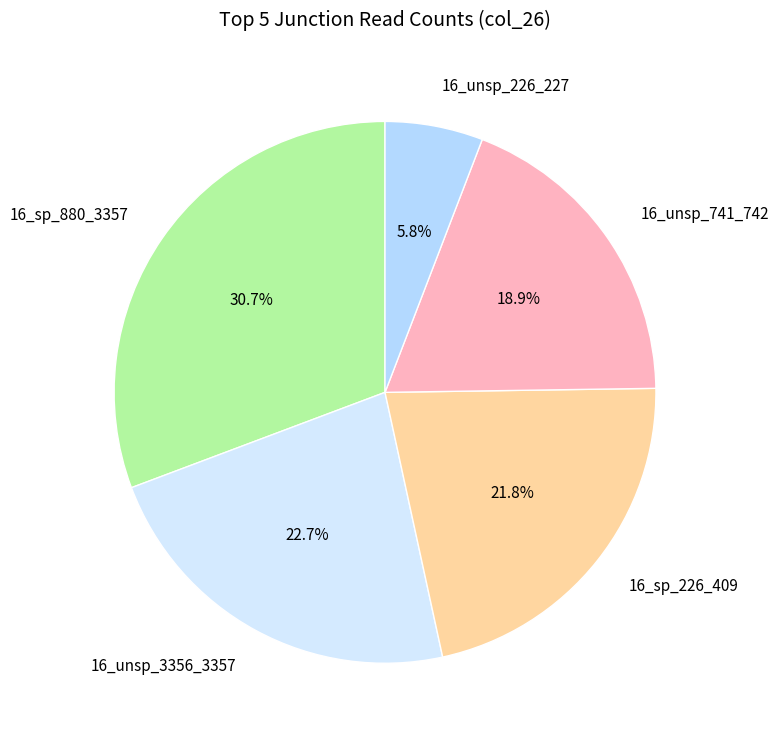

What percentage do 16_sp_880_3357 and 16_unsp_741_742 together represent?

49.6%